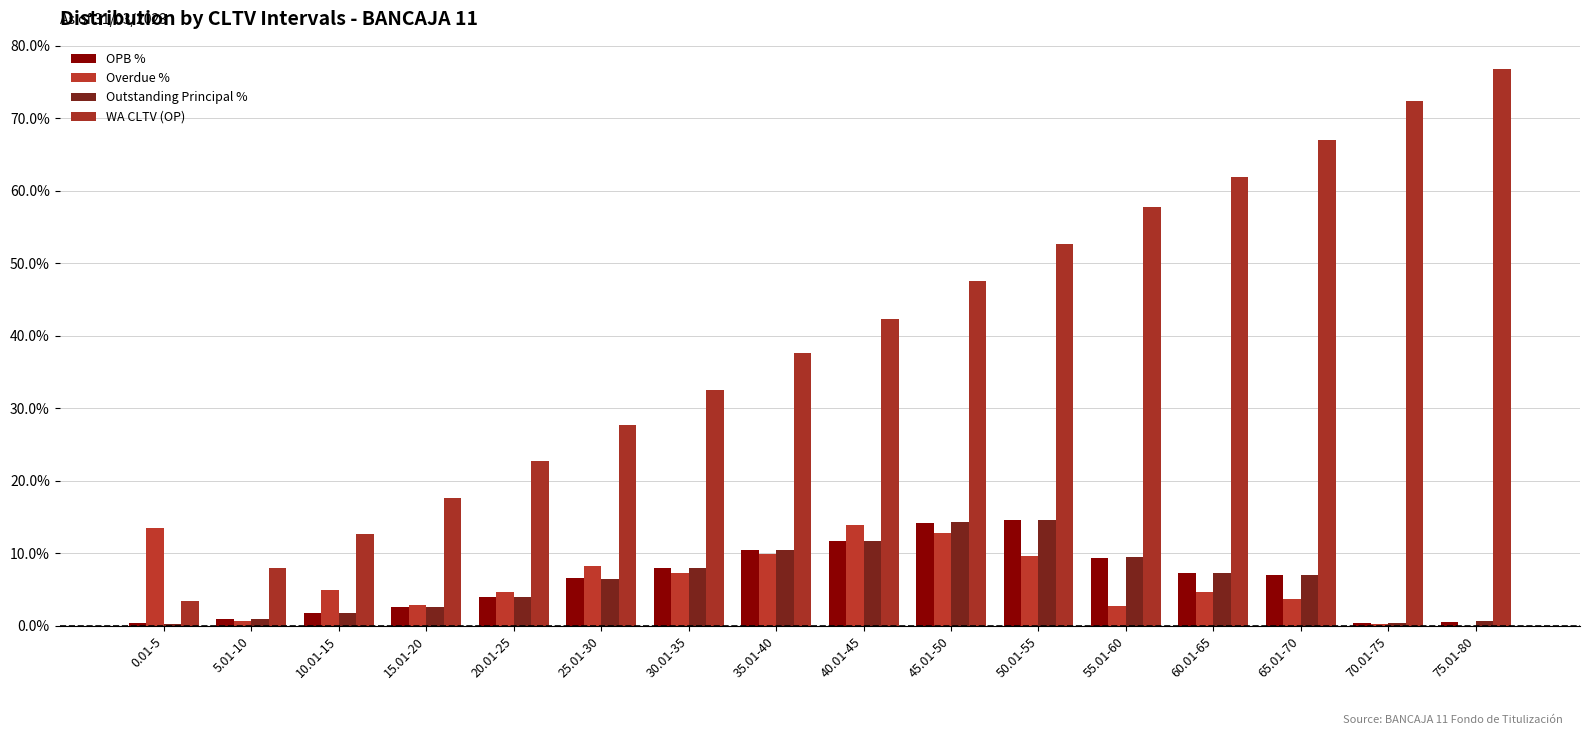

How many data points in Outstanding Principal % are above 7?

8